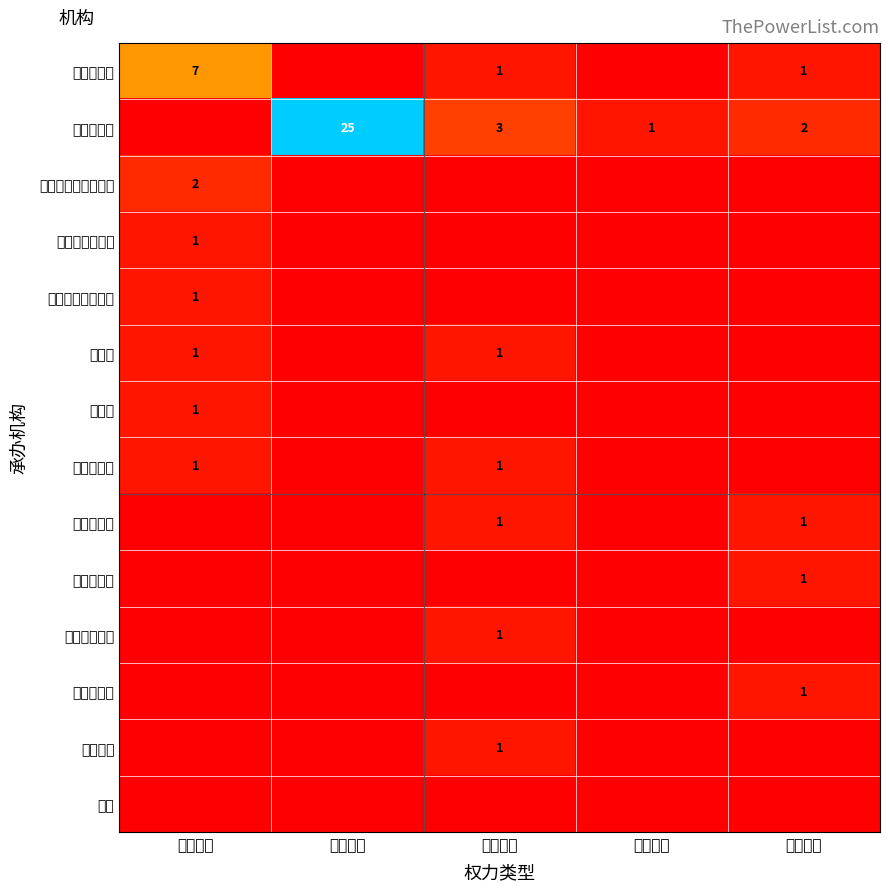

The 医政药政办 series shows 1 at 行政检查. True or false?

True